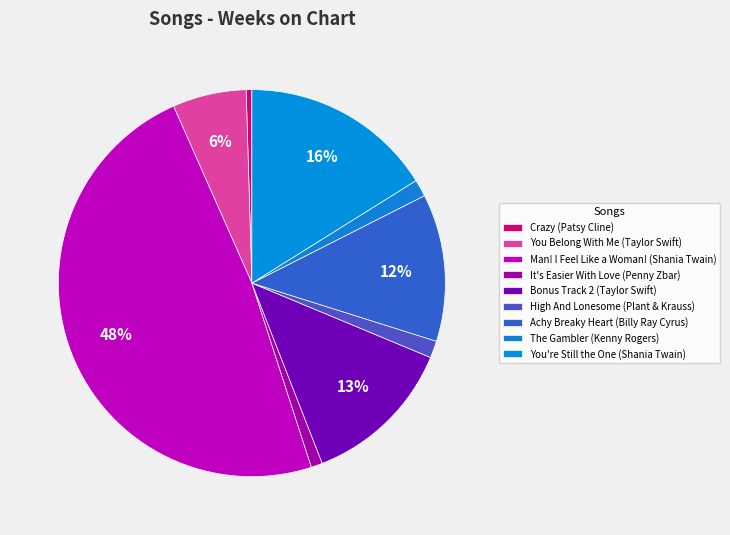

Count the number of slices in the pie.

9